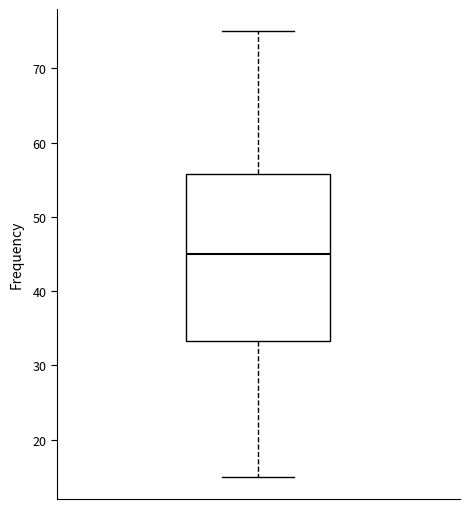

Where does the lower whisker of the box end on the y-axis? The values are not printed on the chart, so give them approximately, as read against the axis.

15